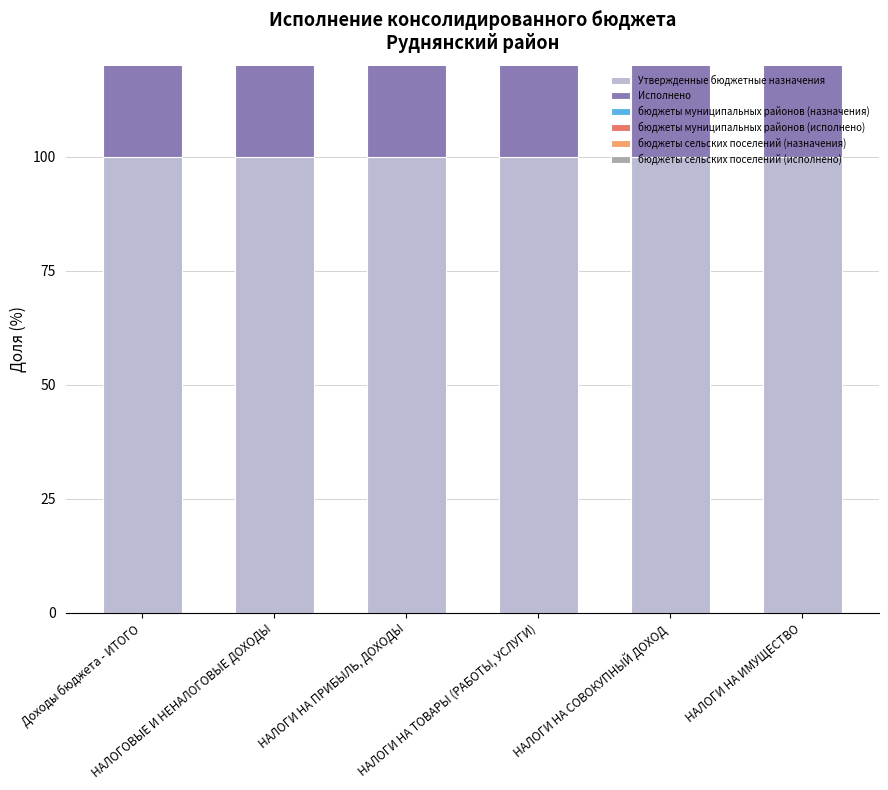

At which label is бюджеты муниципальных районов (назначения) closest to 49?

НАЛОГОВЫЕ И НЕНАЛОГОВЫЕ ДОХОДЫ